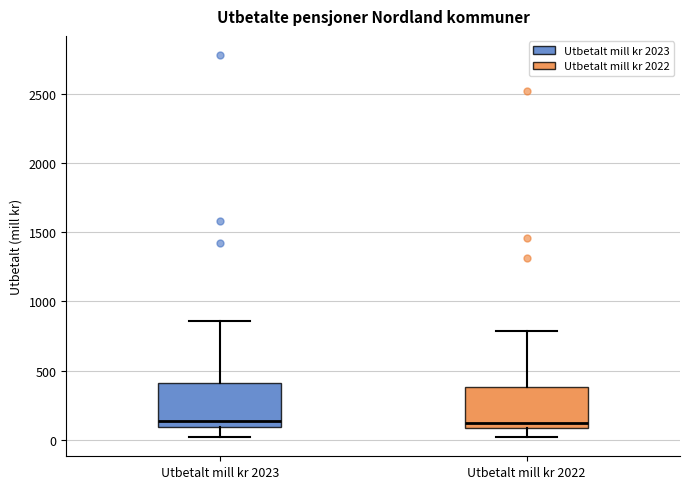

Where does the lower whisker of the box for Utbetalt mill kr 2023 end on the y-axis? The values are not printed on the chart, so give them approximately, as read against the axis.

0